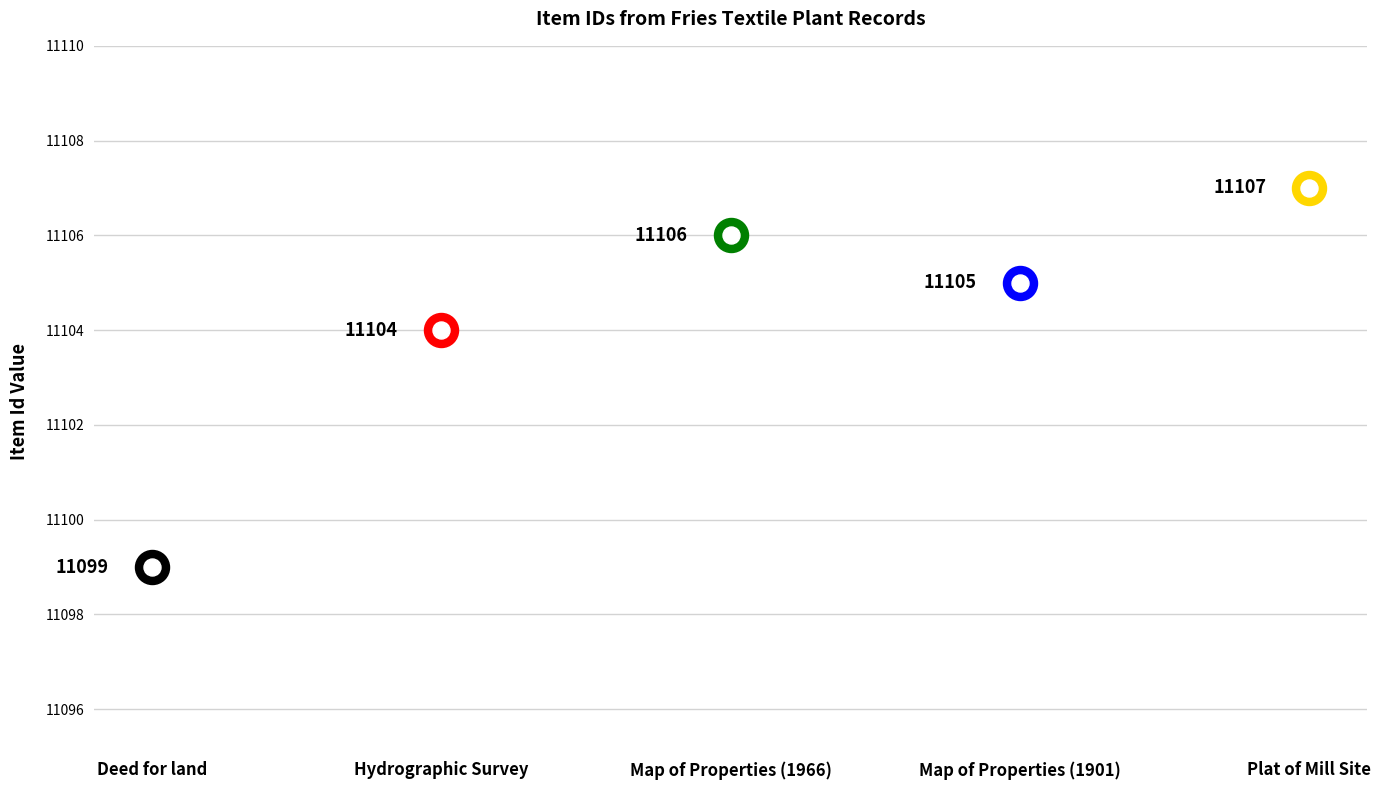

What is the change in value from Deed for land to Plat of Mill Site?

+8